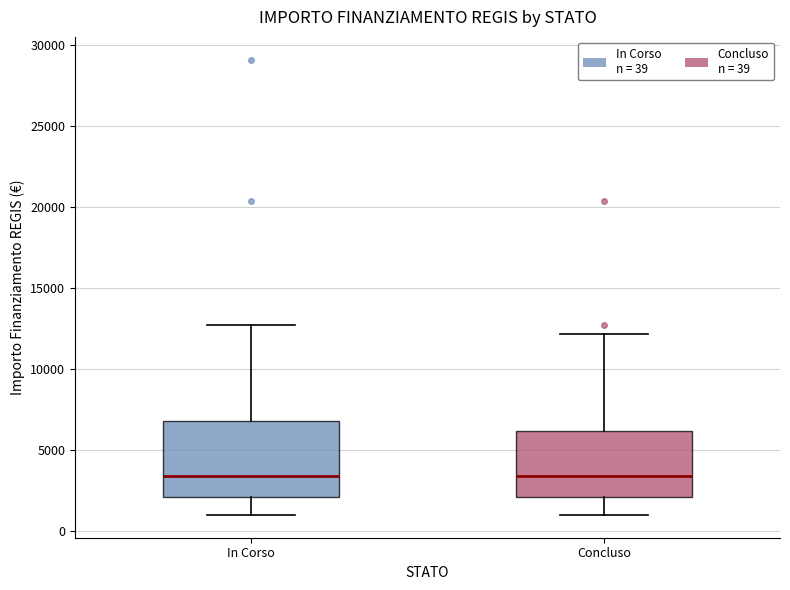

Where is the upper edge of the box for Concluso on the y-axis? The values are not printed on the chart, so give them approximately, as read against the axis.

6000